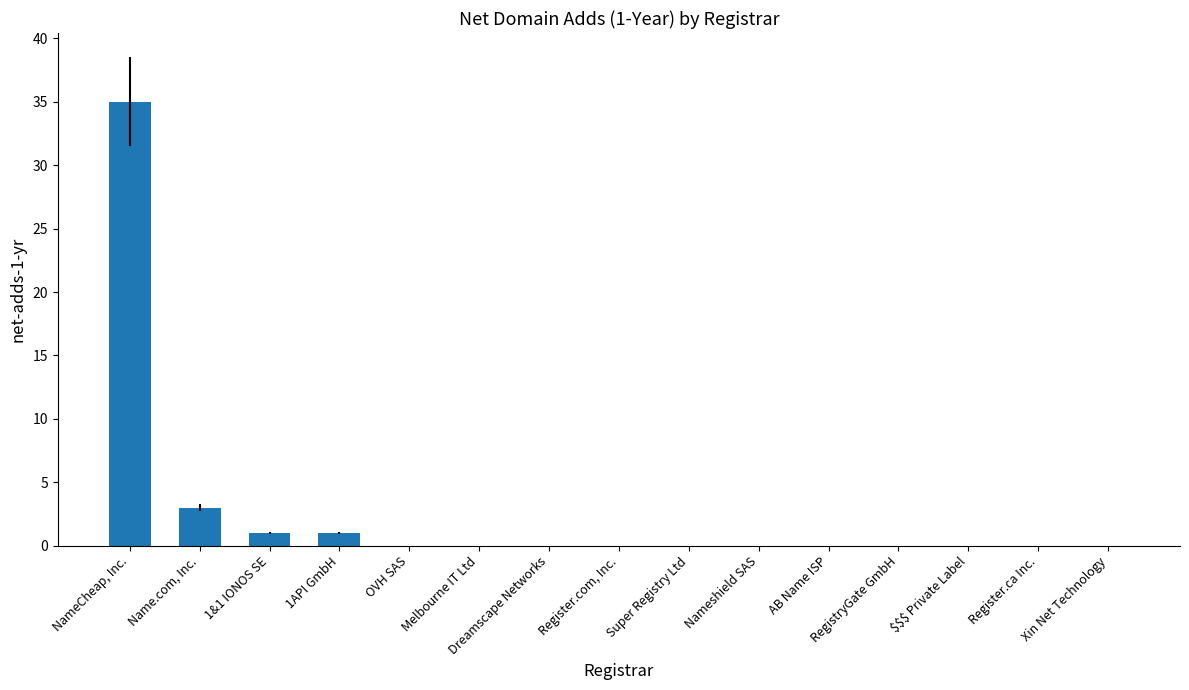

Does the chart contain stacked bars?

No